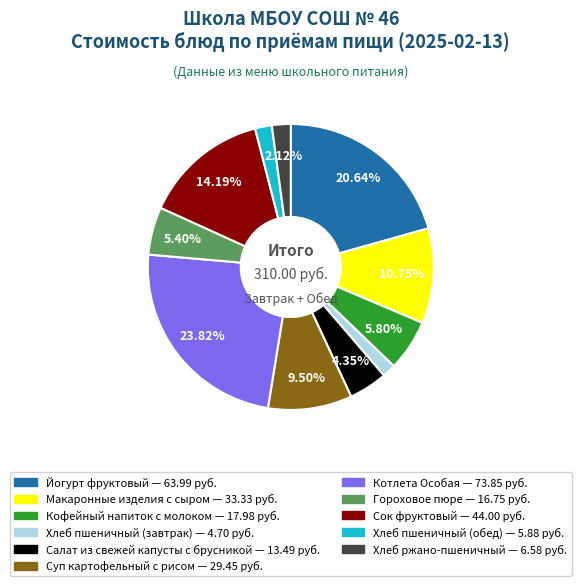

To the nearest percent, what is the difference between the largest and smallest slice percentages?

22%